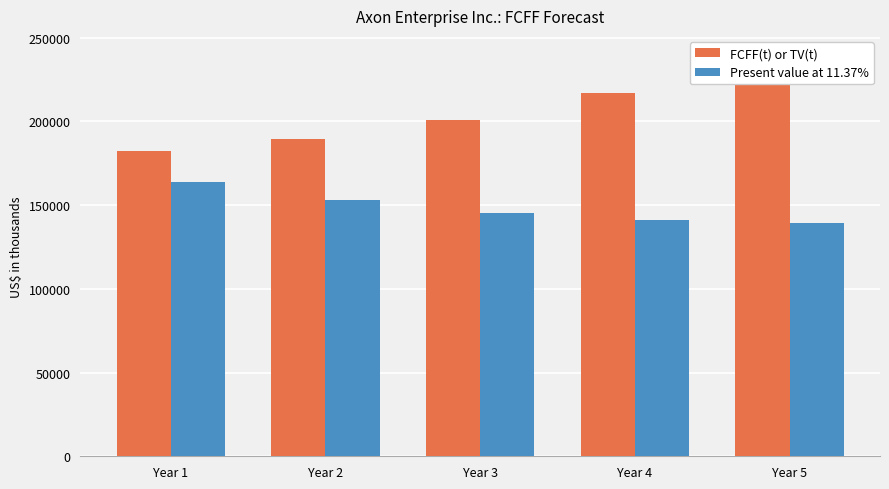

Rank the series by their maximum value, from highest to lowest.

FCFF(t) or TV(t), Present value at 11.37%